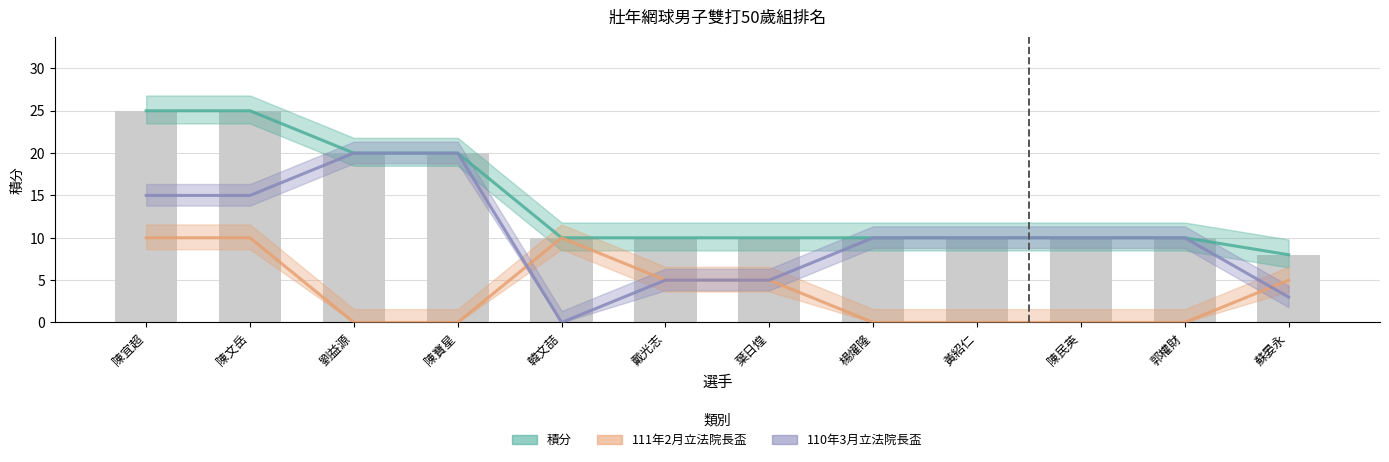

At which label is 111年2月立法院長盃 closest to 5?

戴光志